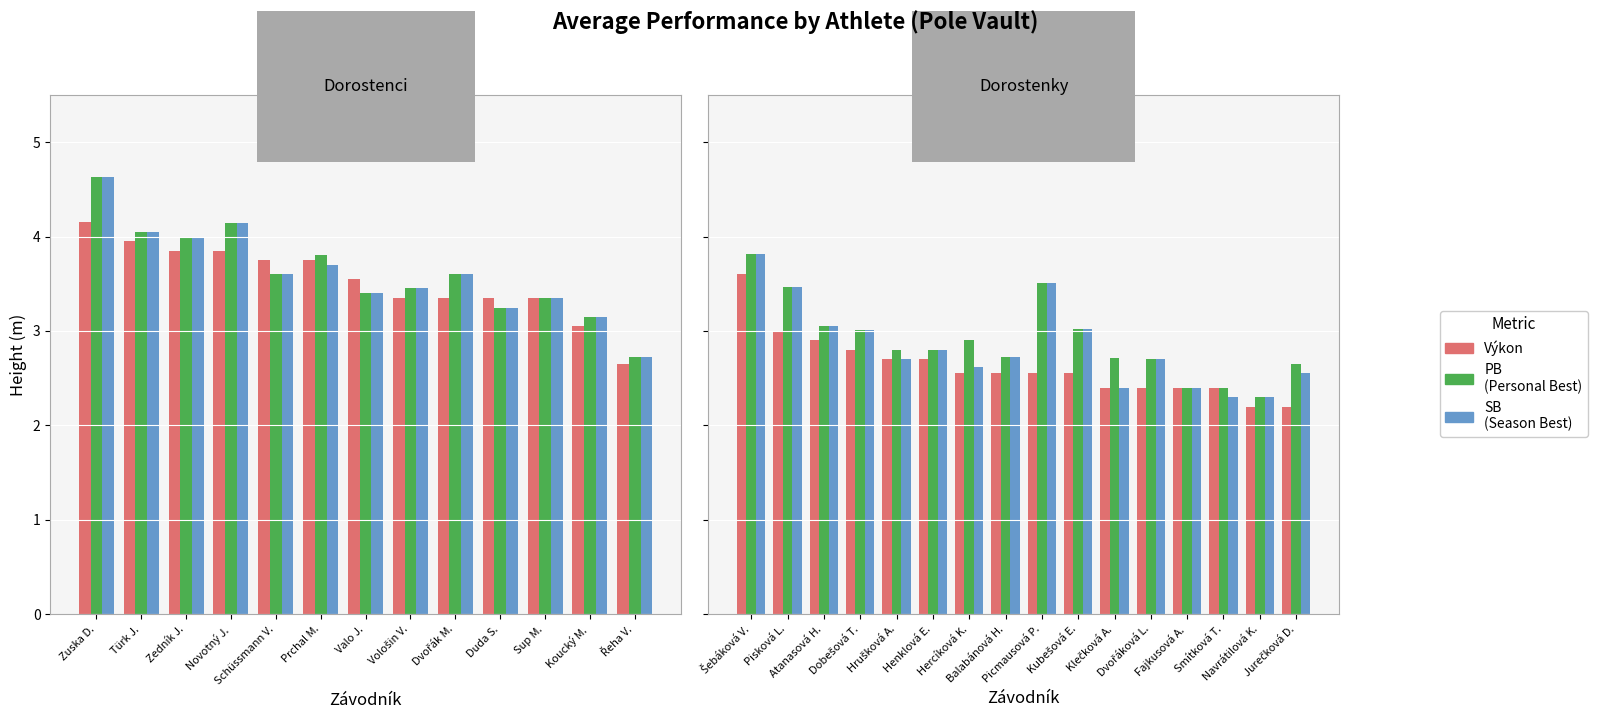

The value of SB at Henklová E. is 4.5. True or false?

False